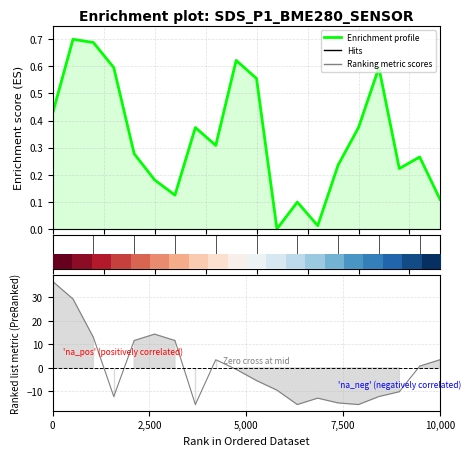

What is the difference between the values at 5 and 8?

0.1